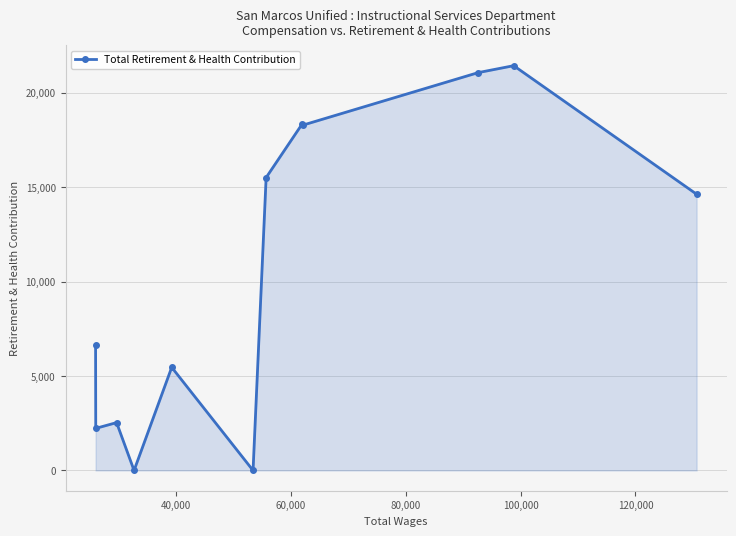

What is the difference between the second highest and second lowest values?

21069